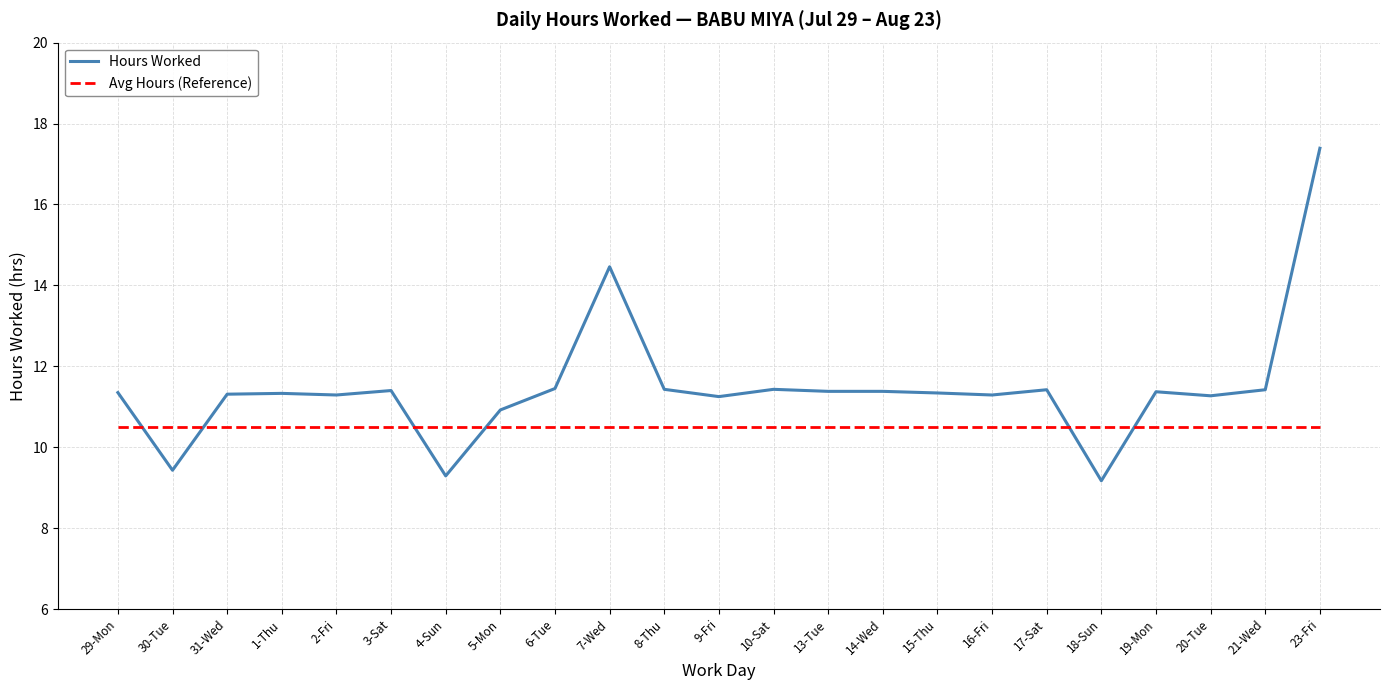

The value of Avg Hours (Reference) at 16-Fri is 10.5. True or false?

True